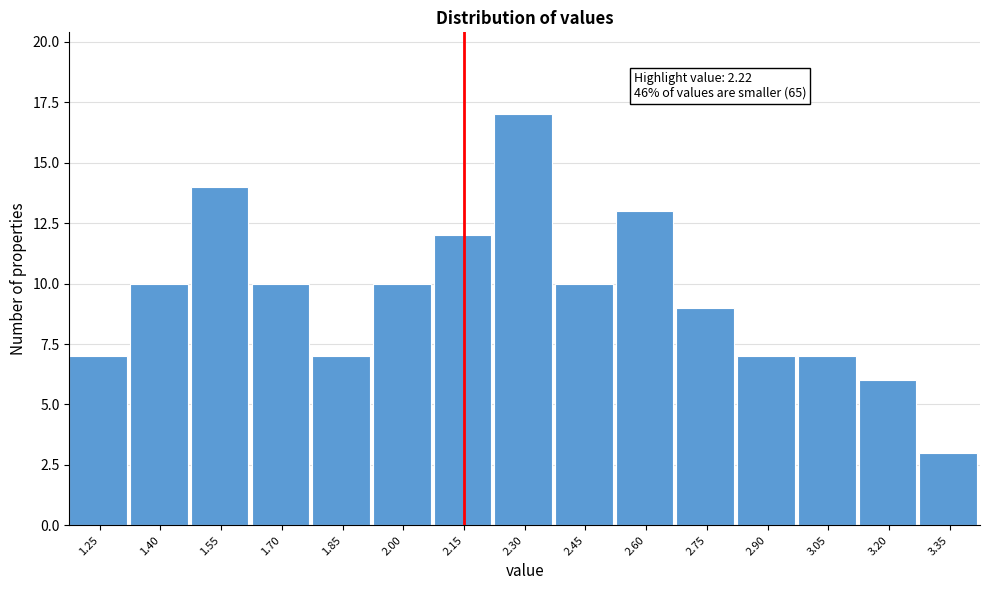

Reading left to right, list all the values displayed in this chart.

7	10	14	10	7	10	12	17	10	13	9	7	7	6	3